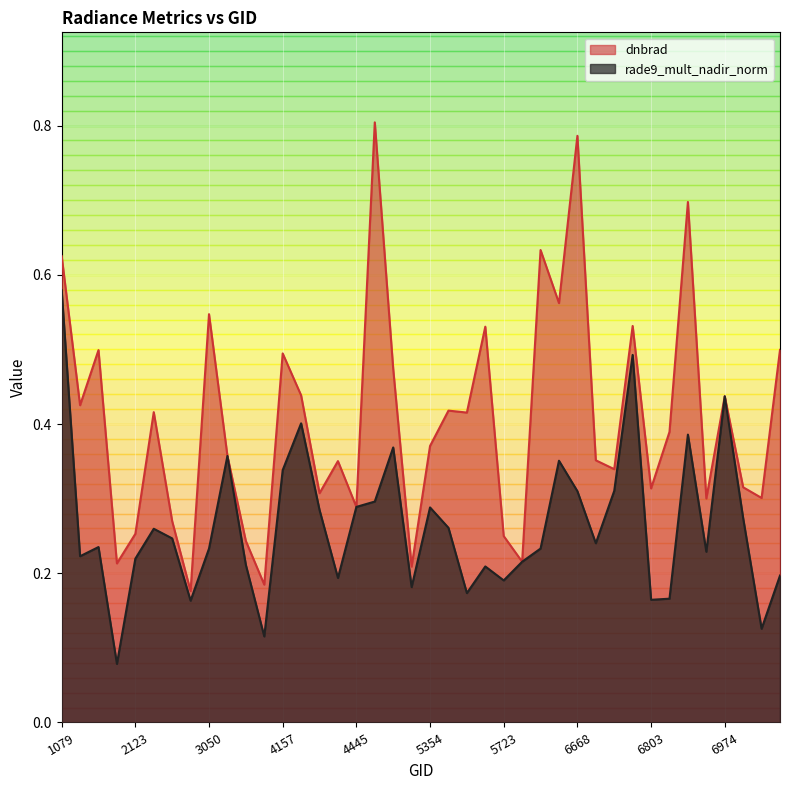

In dnbrad, how many points are lower than both neighbors (excluding endpoints)?

14